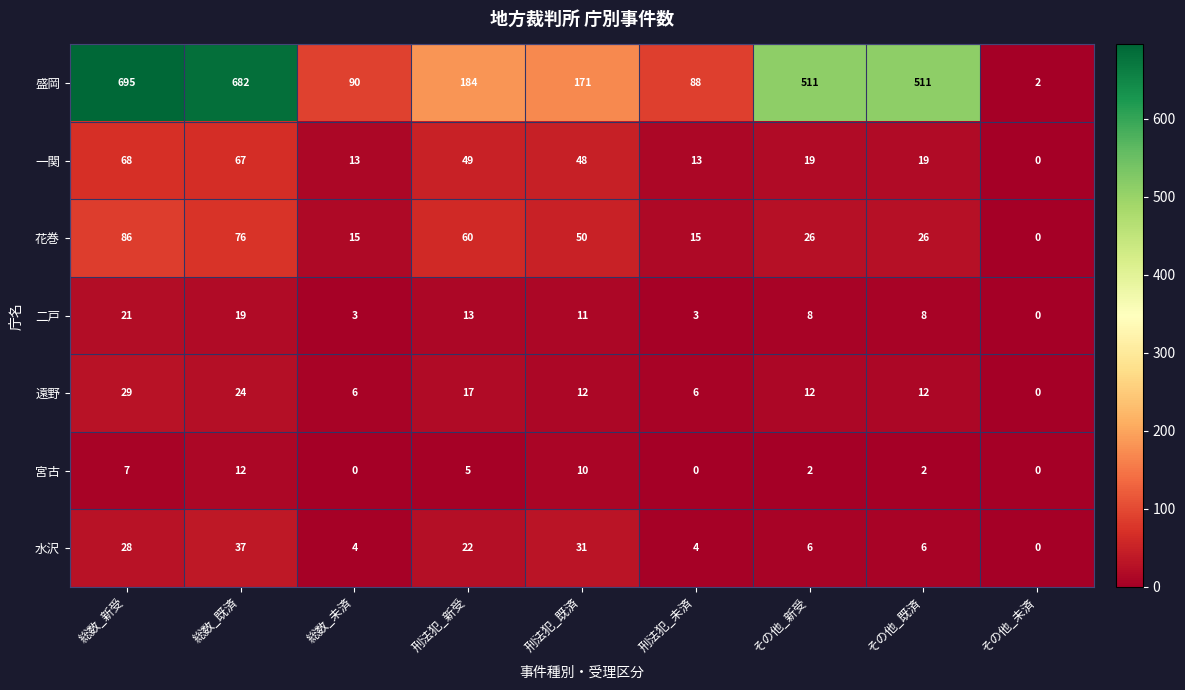

Rank the series by their maximum value, from lowest to highest.

宮古, 二戸, 遠野, 水沢, 一関, 花巻, 盛岡